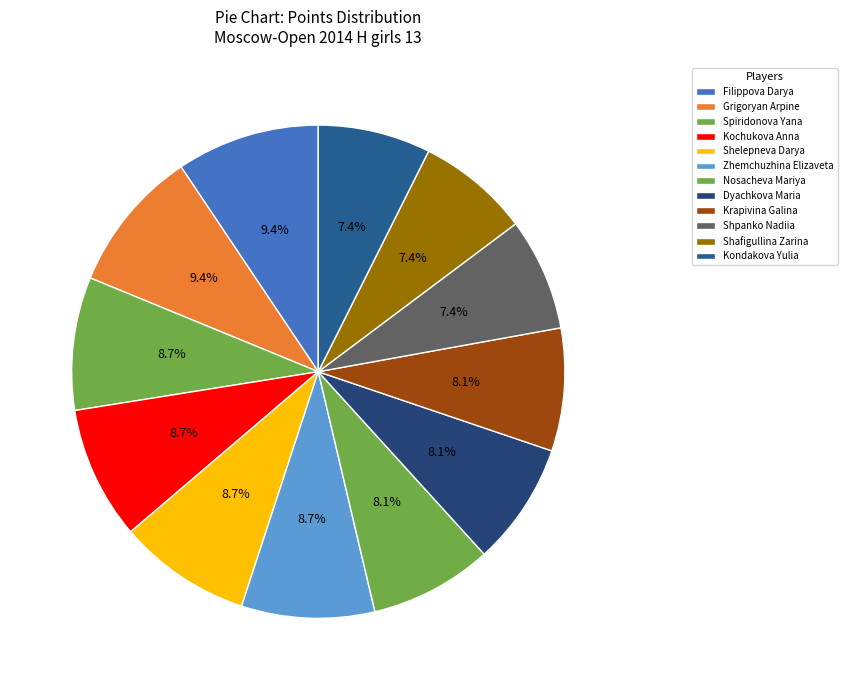

Rank the categories by value from lowest to highest.

Shpanko Nadiia, Shafigullina Zarina, Kondakova Yulia, Nosacheva Mariya, Dyachkova Maria, Krapivina Galina, Spiridonova Yana, Kochukova Anna, Shelepneva Darya, Zhemchuzhina Elizaveta, Filippova Darya, Grigoryan Arpine